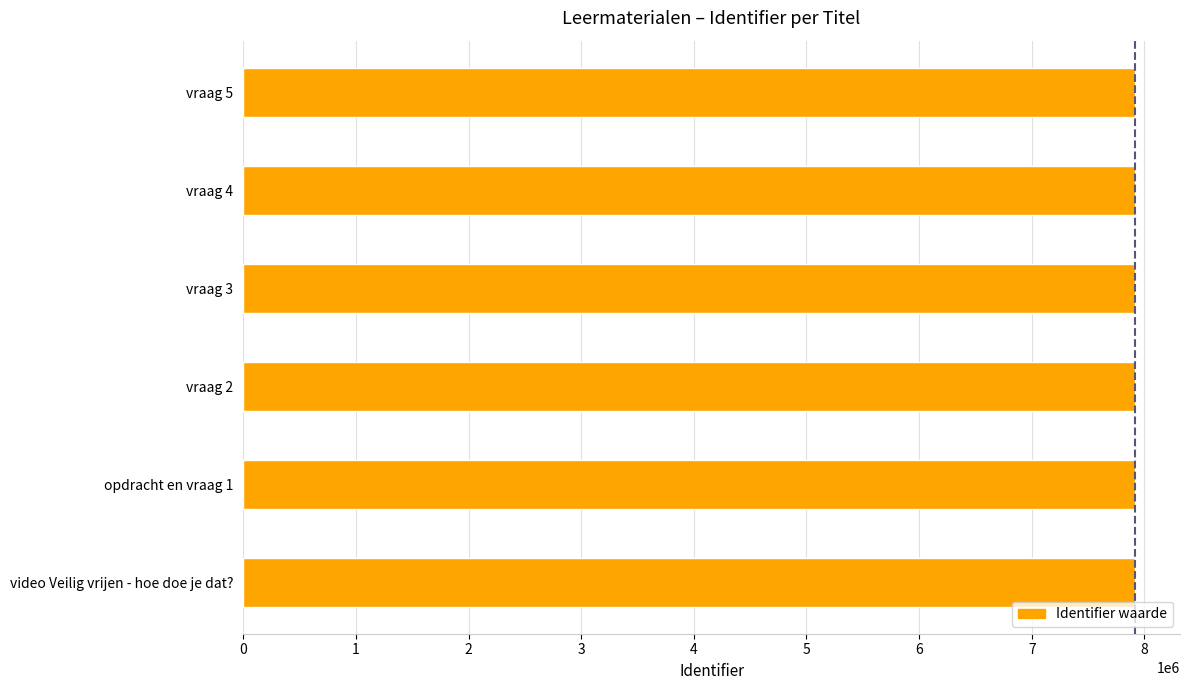

What is the change in value from video Veilig vrijen - hoe doe je dat? to vraag 5?

+5